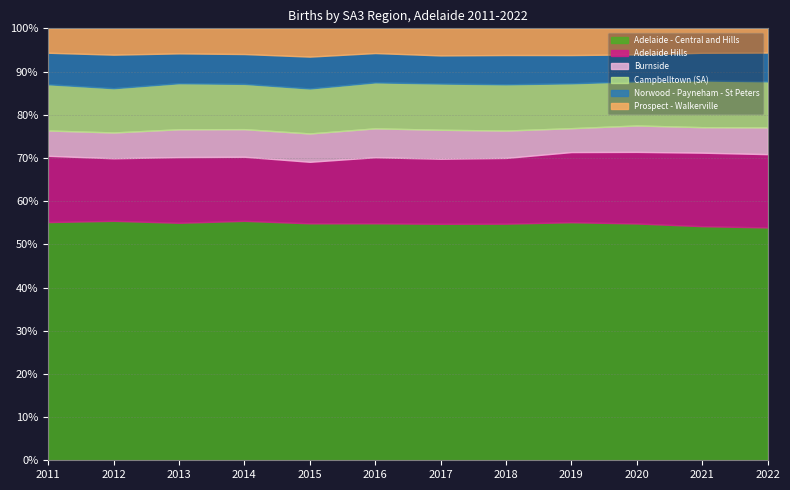

Rank the categories by Norwood - Payneham - St Peters value from lowest to highest.

2020, 2017, 2019, 2018, 2021, 2022, 2016, 2014, 2013, 2011, 2015, 2012